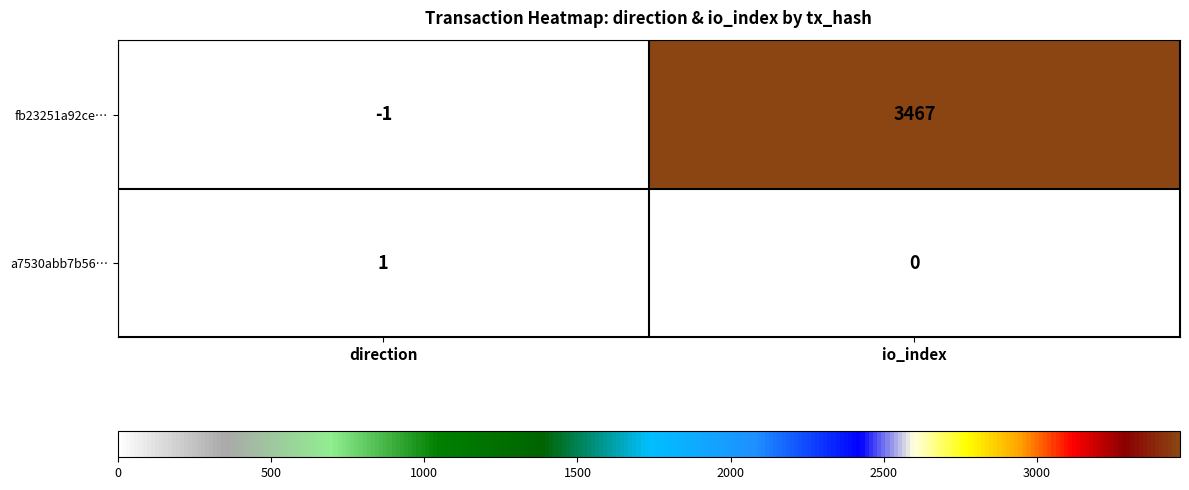

What is the average value of the fb23251a92ce… series?

1733